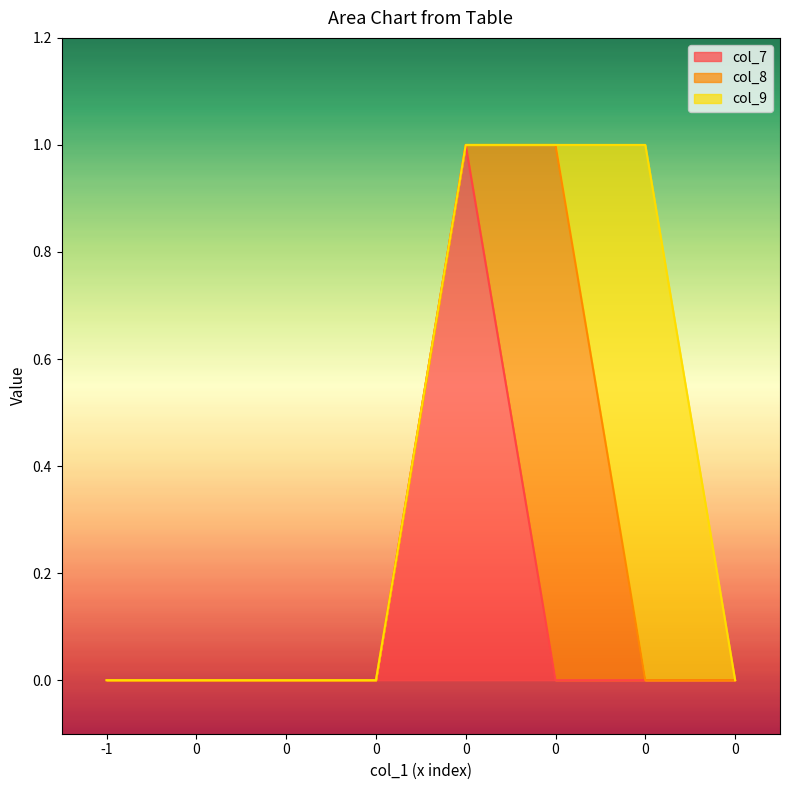

Count the col_7 values in the range 0 to 1.

8